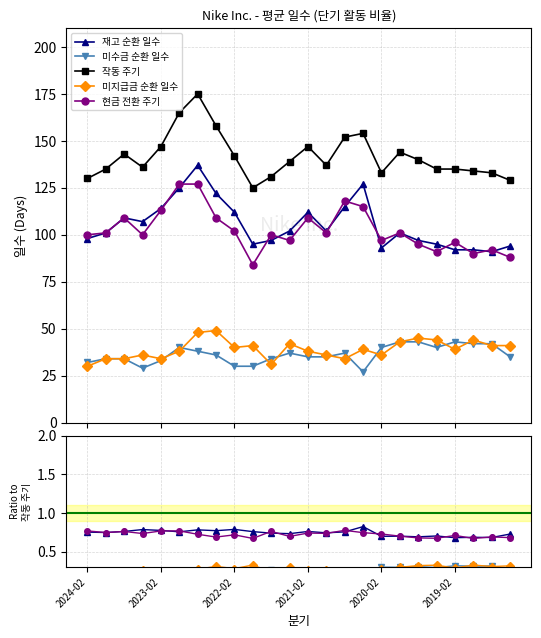

Is the value of 미지급금 순환 일수 at 2021-02 greater than the value of 현금 전환 주기 at 20?

No